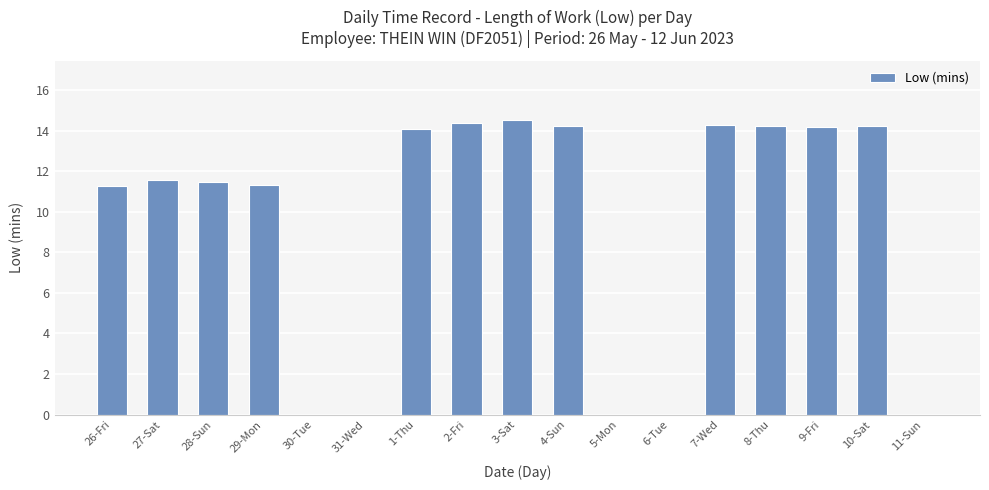

What is the change in value from 29-Mon to 31-Wed?

-11.3